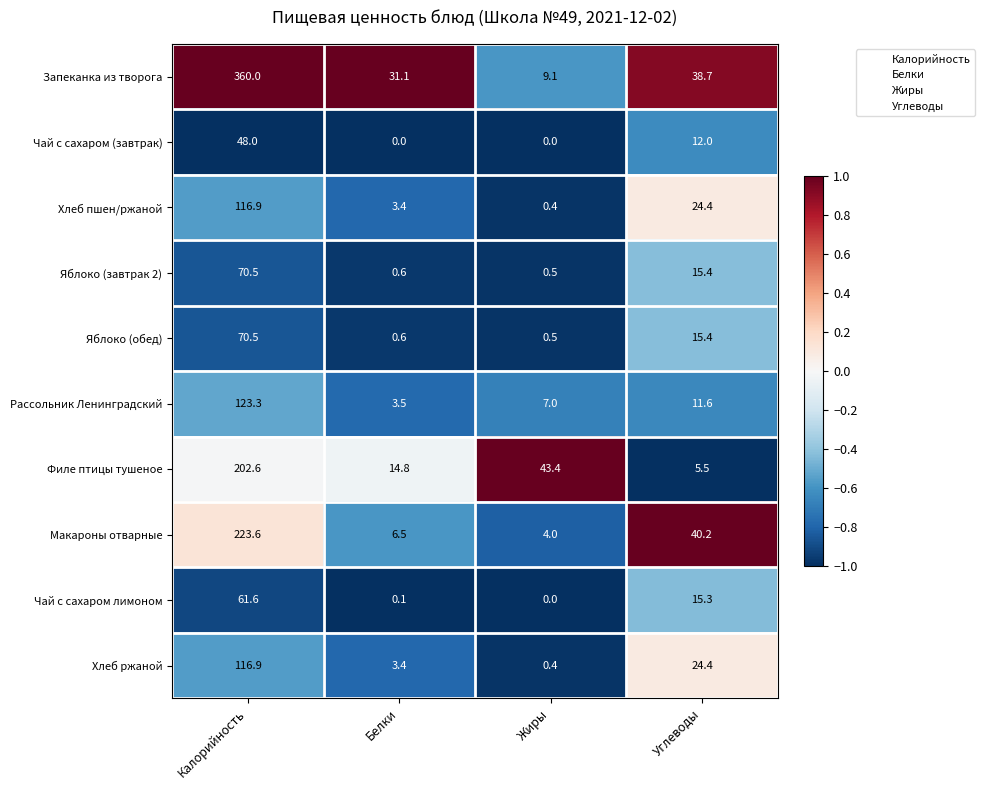

What is the total value across all series at Белки?

64.0